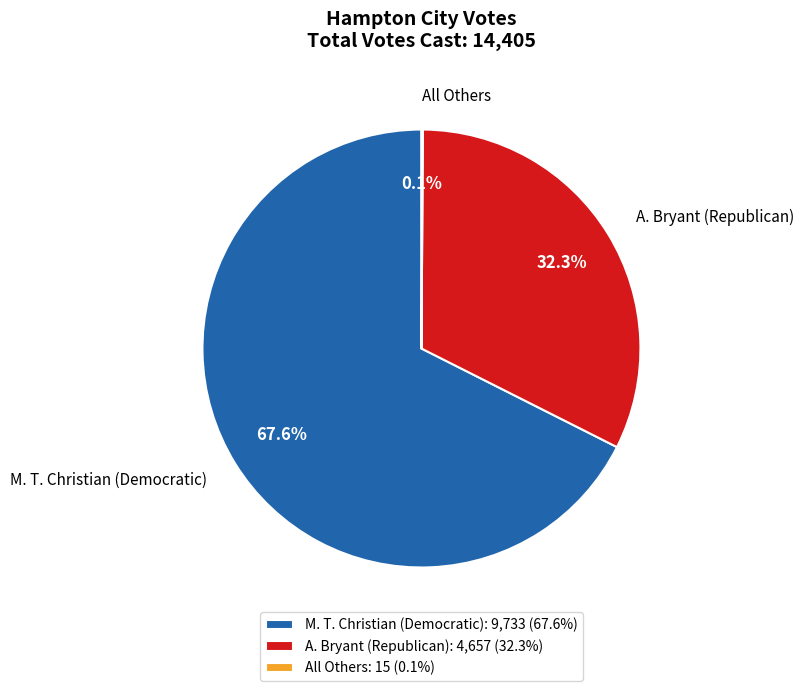

Does A. Bryant (Republican) represent more than half of the total?

No